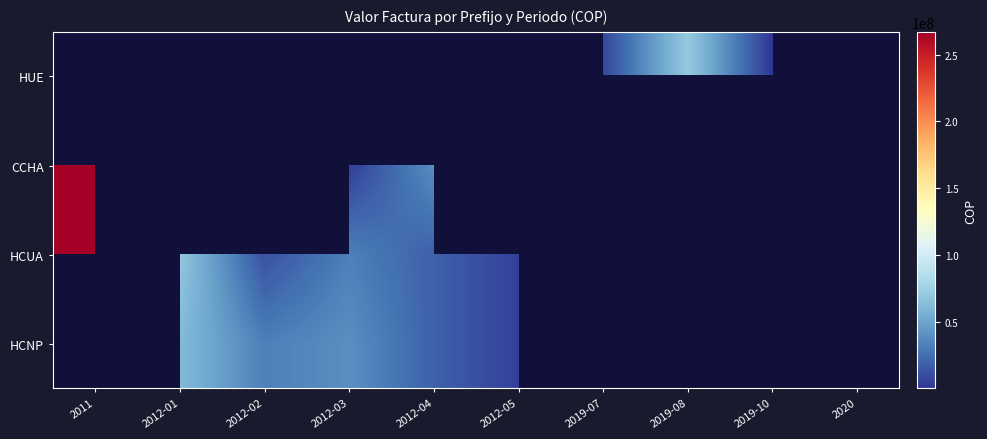

Reading left to right, what are all the values shown in this chart?

HUE: 2011=0	2012-01=0	2012-02=0	2012-03=0	2012-04=0	2012-05=0	2019-07=7402695	2019-08=70876782	2019-10=44258	2020=0
CCHA: 2011=267183860	2012-01=0	2012-02=0	2012-03=3340301	2012-04=39303086	2012-05=0	2019-07=0	2019-08=0	2019-10=0	2020=0
HCUA: 2011=267183860	2012-01=69417478	2012-02=12105912	2012-03=32297085	2012-04=18621894	2012-05=4860260	2019-07=0	2019-08=0	2019-10=0	2020=0
HCNP: 2011=0	2012-01=61794115	2012-02=32297085	2012-03=39303086	2012-04=18621894	2012-05=4860260	2019-07=0	2019-08=0	2019-10=0	2020=0